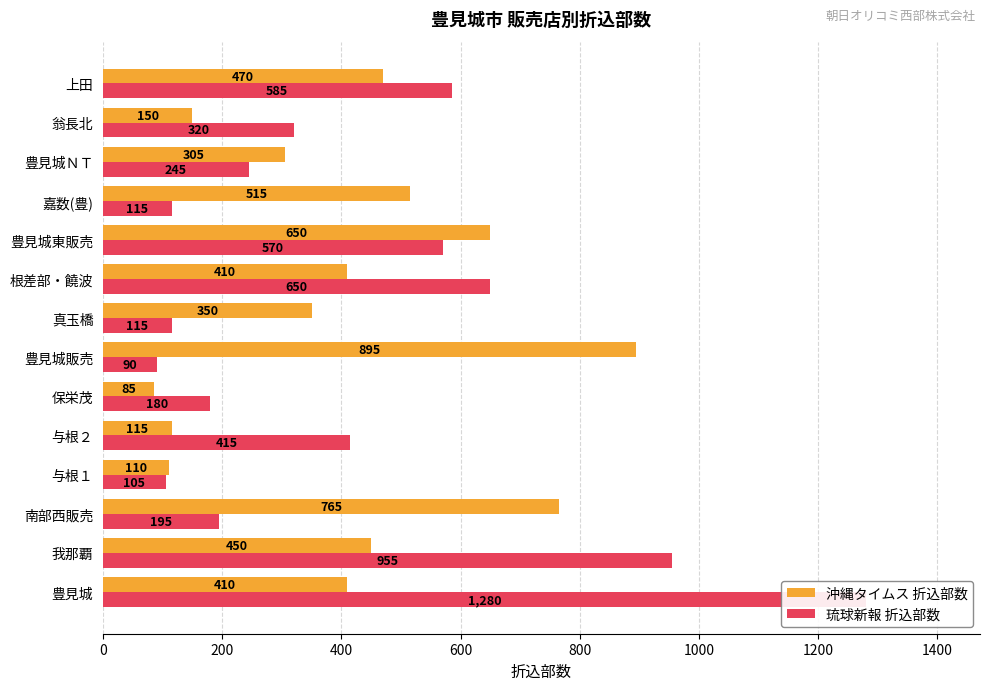

What is the minimum value shown in the chart?

85